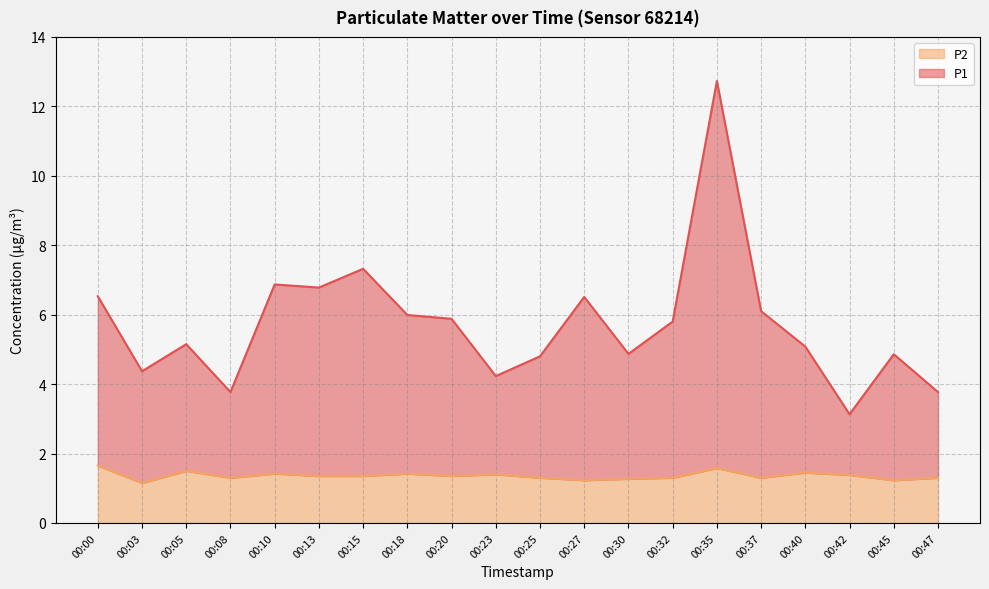

What is the approximate value of P1 at 00:10?

6.9